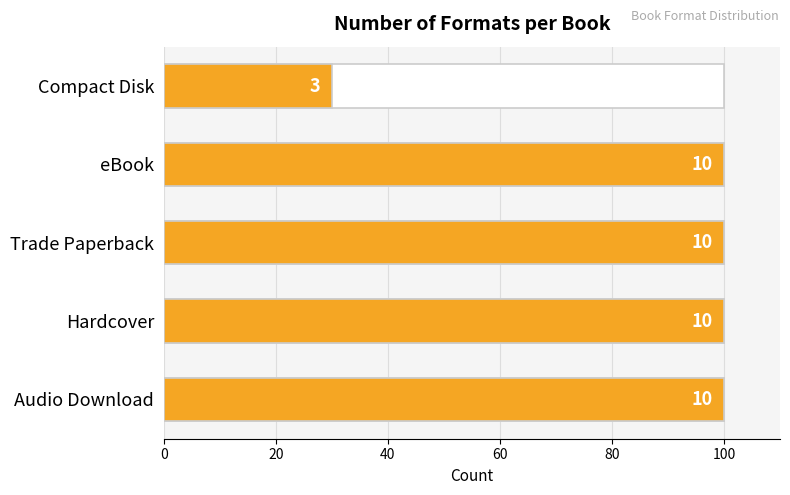

Reading right to left, extract all data points from this chart.

30	100	100	100	100